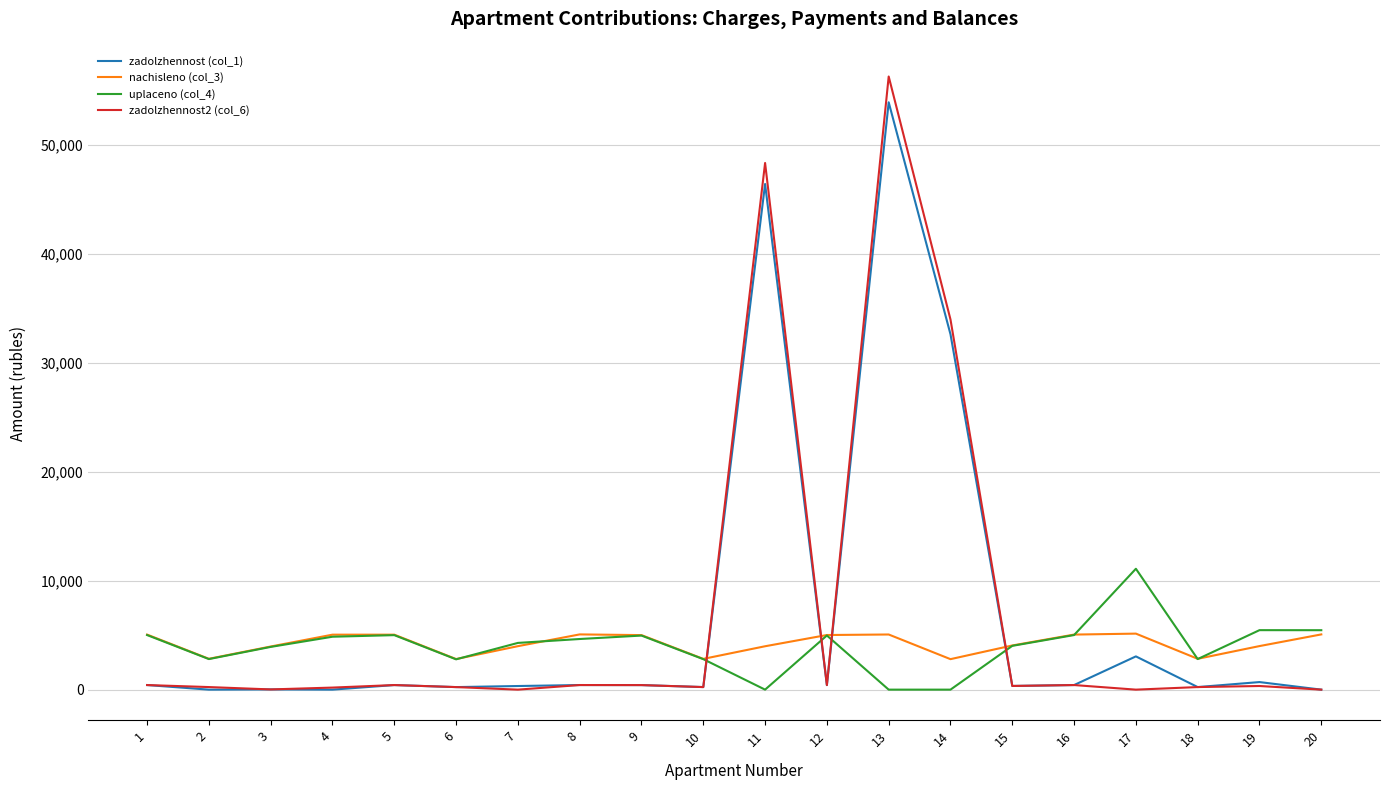

True or false: uplaceno (col_4) and zadolzhennost2 (col_6) cross at least once.

True